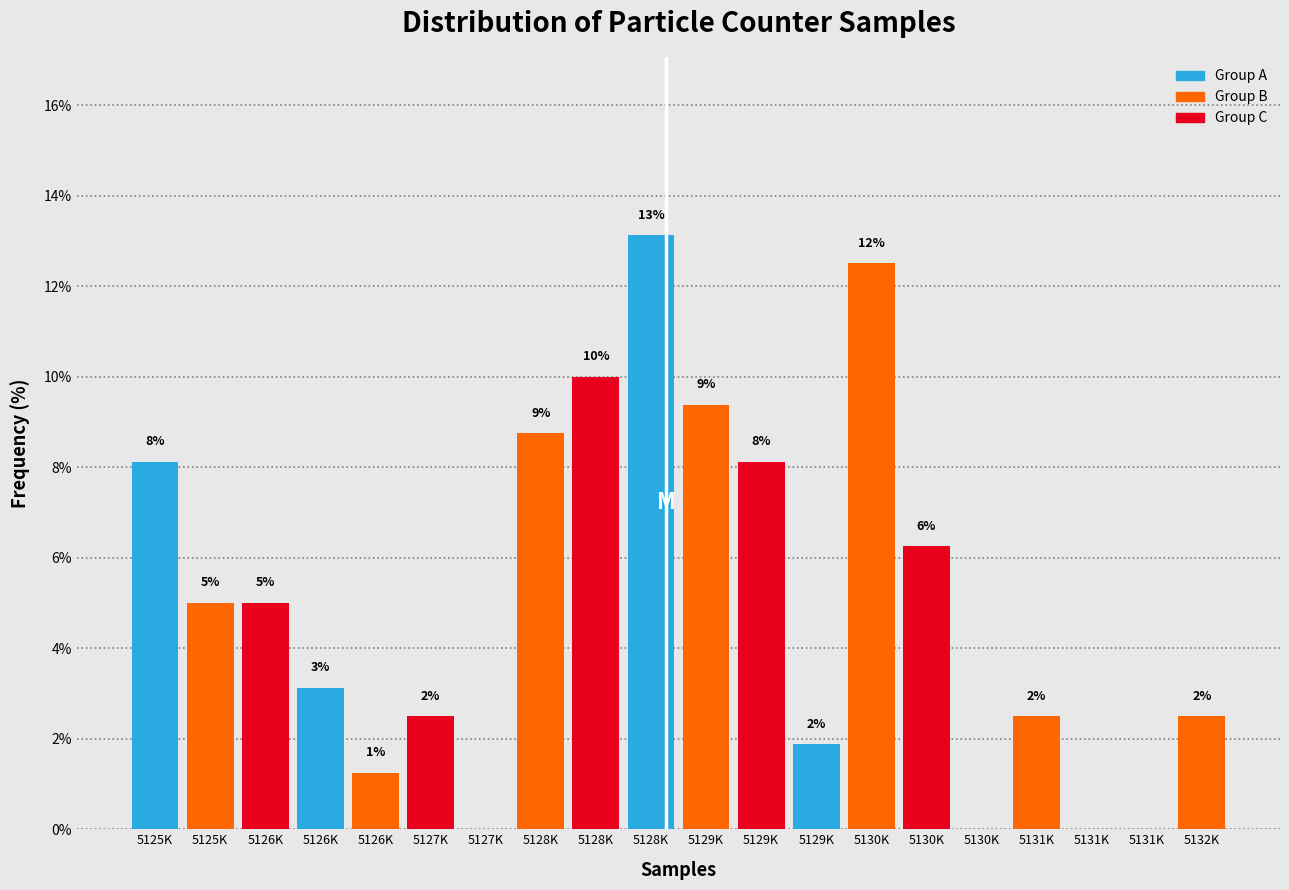

Are the bars horizontal?

No